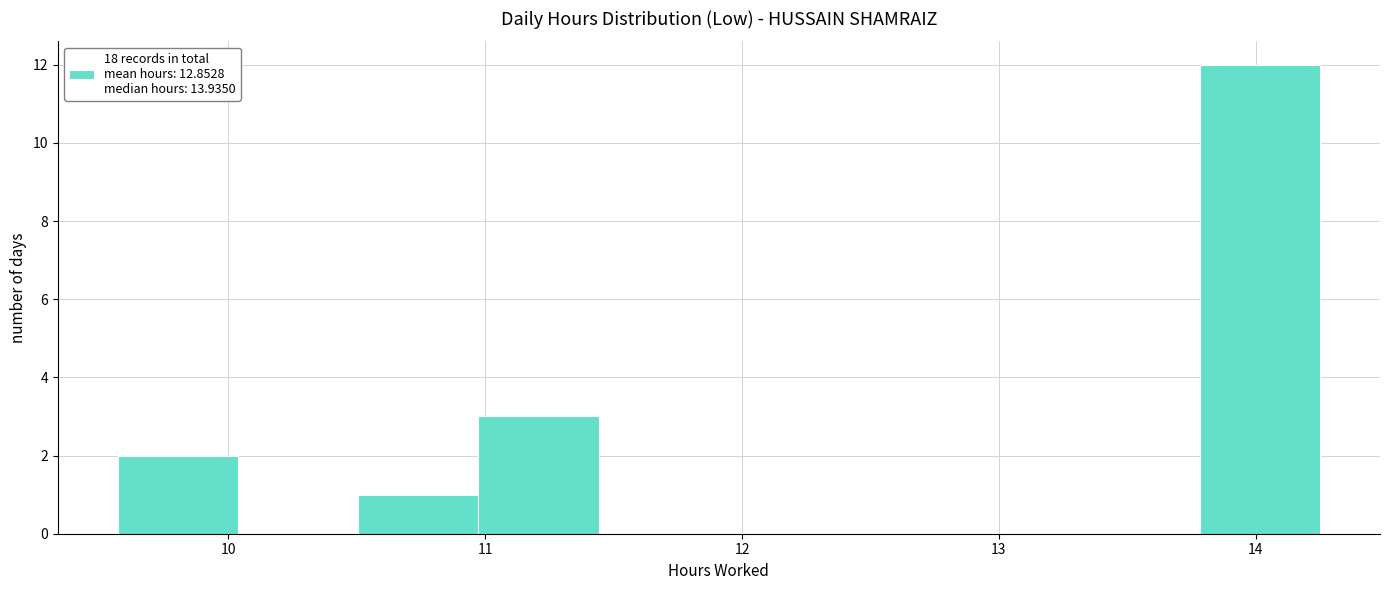

Over which range of the x-axis is the bar tallest?

13.8 to 14.3